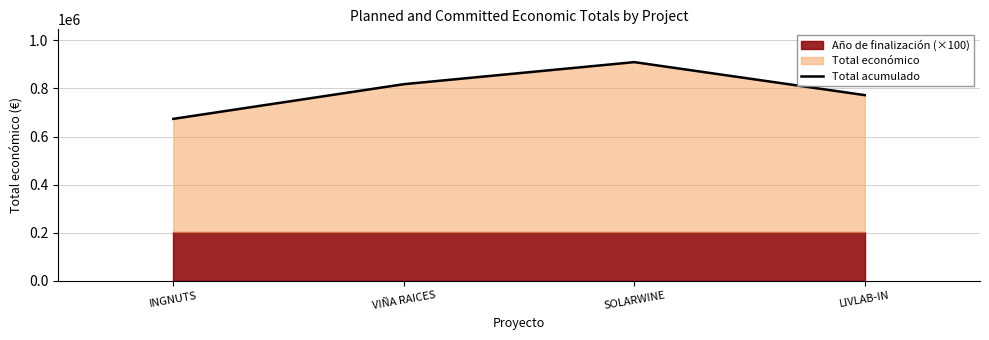

At which category does the data reach its first local peak?

SOLARWINE